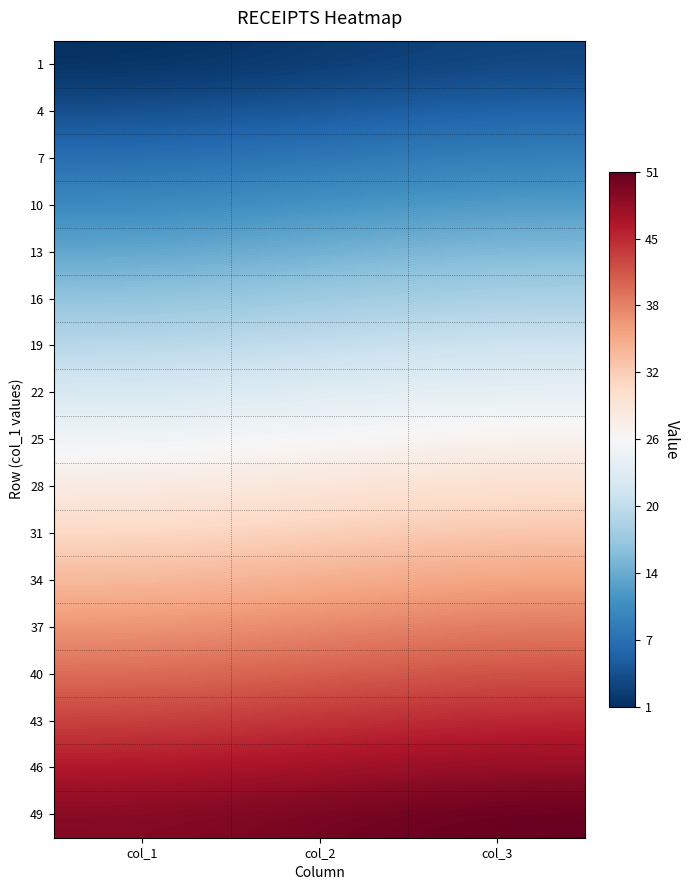

At how many categories does at least one series exceed 45?

3